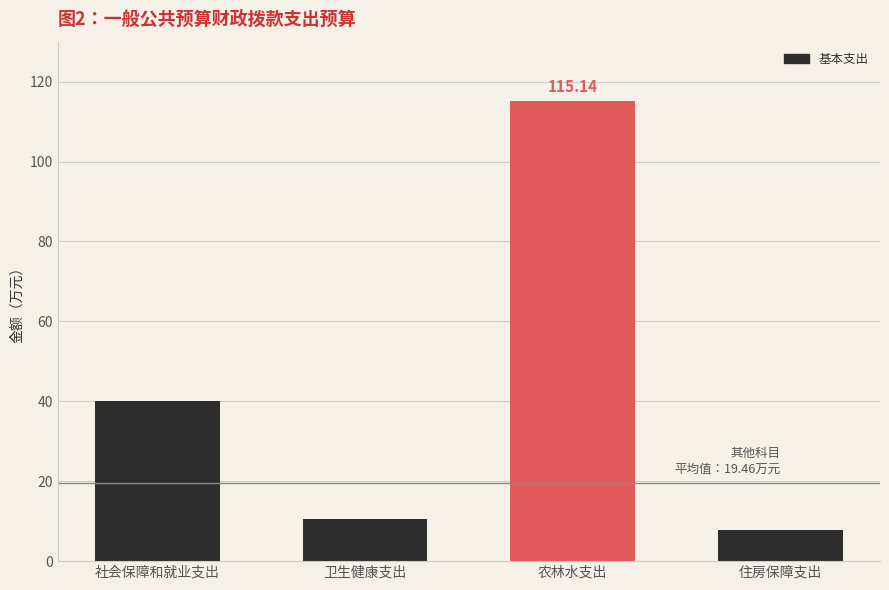

How many bars are there in total?

4